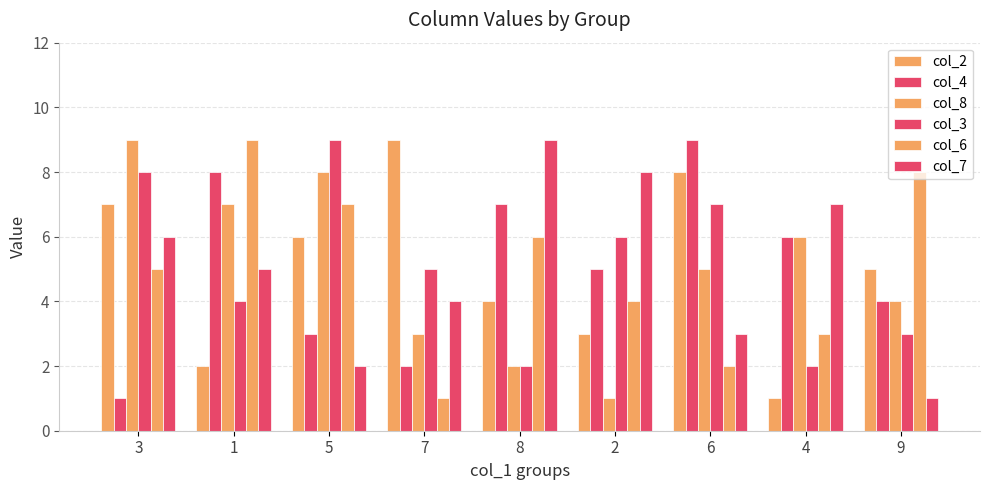

Rank the series by their maximum value, from lowest to highest.

col_2, col_4, col_8, col_3, col_6, col_7